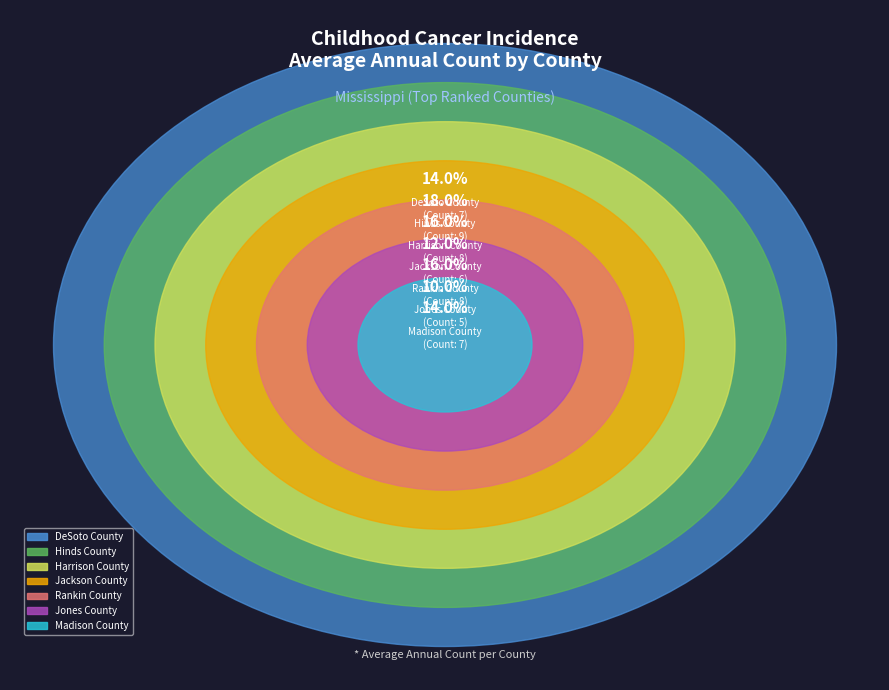

Which slice is the smallest?

Jones County